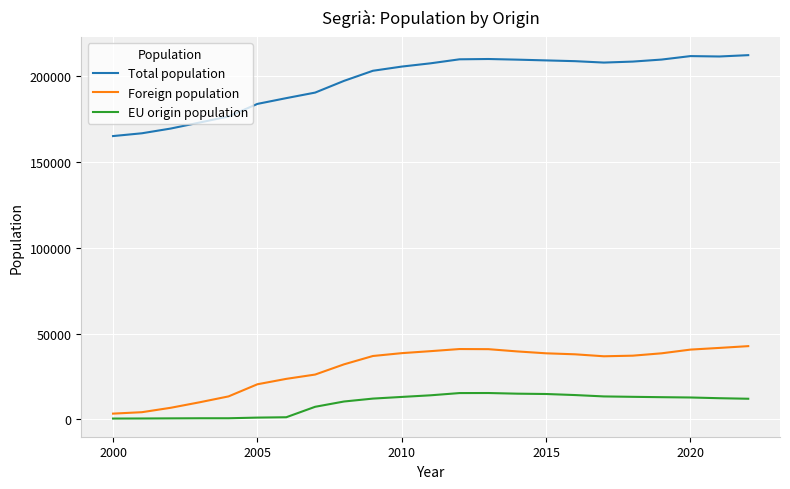

What is the difference between the maximum and minimum values in the EU origin population series?

14891